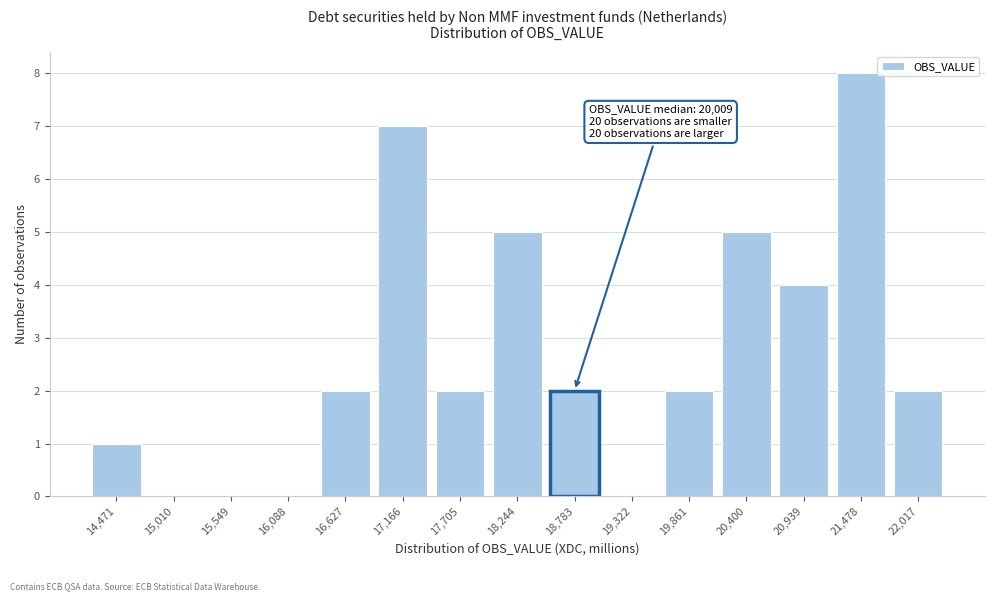

Reading right to left, list all the values displayed in this chart.

22,017=2	21,478=8	20,939=4	20,400=5	19,861=2	19,322=0	18,783=2	18,244=5	17,705=2	17,166=7	16,627=2	16,088=0	15,549=0	15,010=0	14,471=1